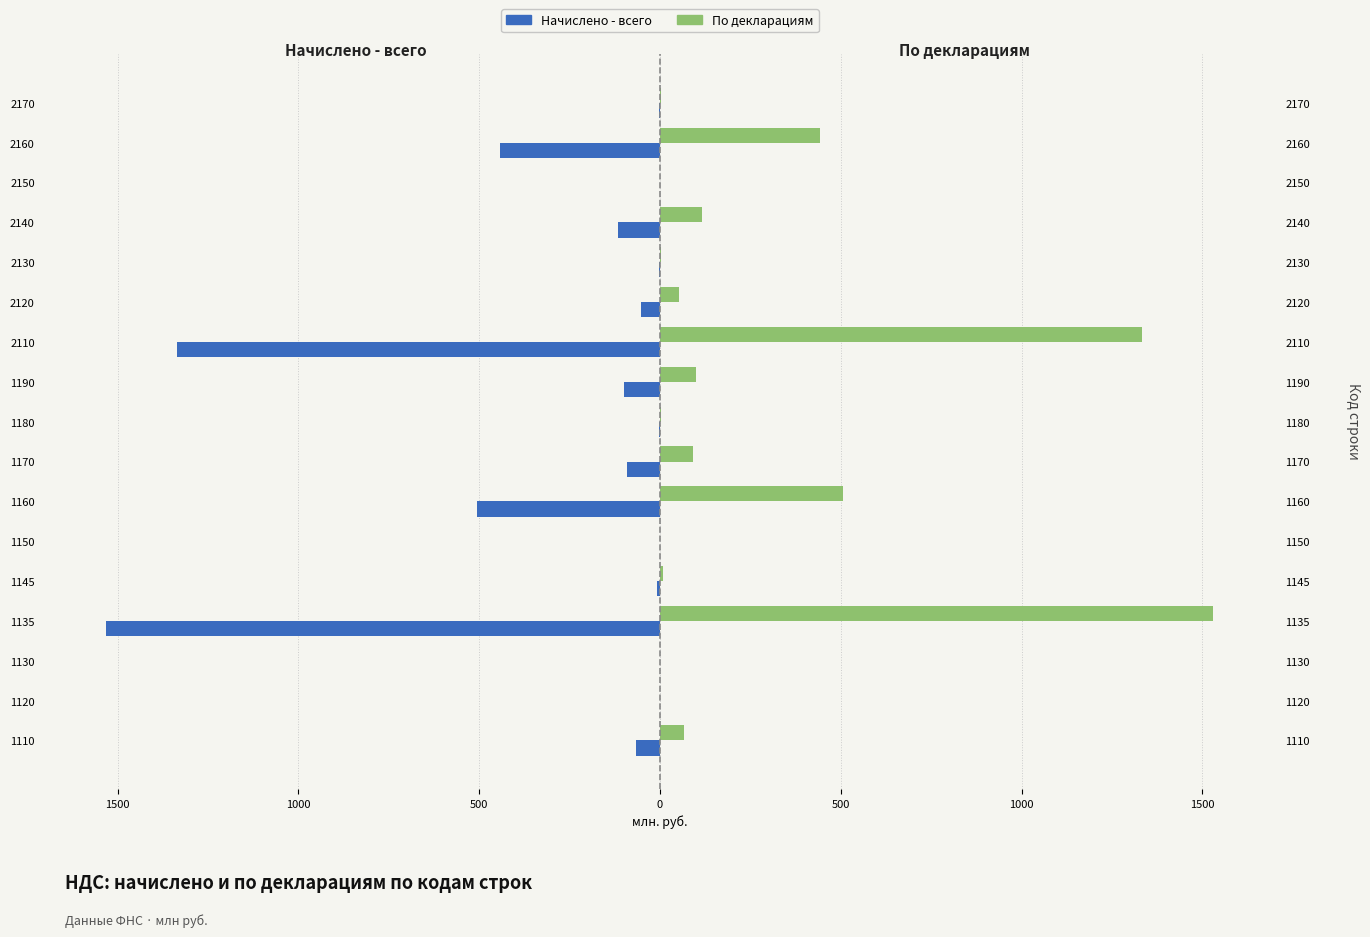

How many values in По декларациям are above zero?

16